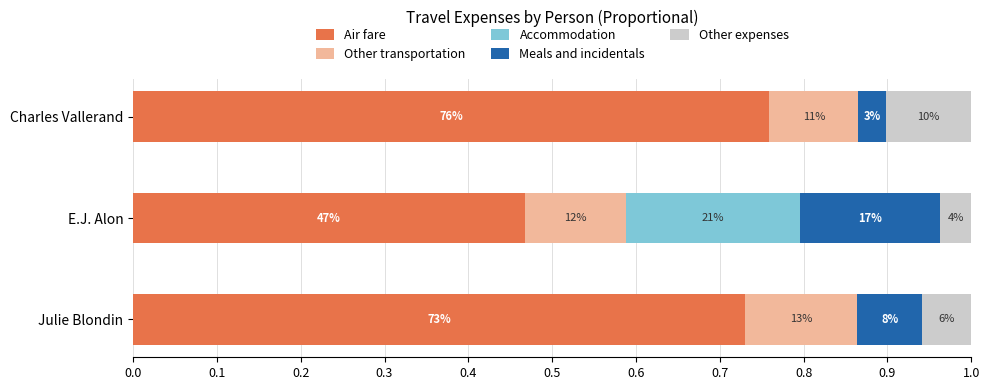

What are all the series names shown in the legend?

Air fare, Other transportation, Accommodation, Meals and incidentals, Other expenses